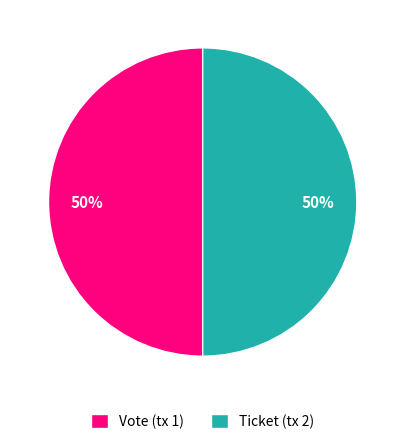

Combined, do Ticket (tx 2) and Vote (tx 1) account for over 50%?

Yes